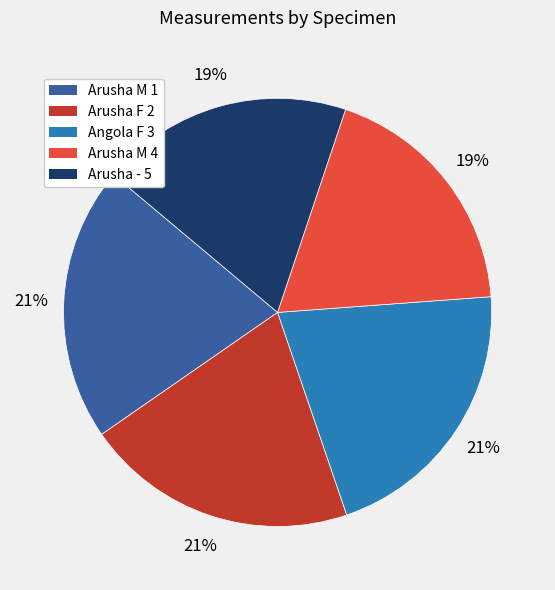

Combined, do Arusha M 4 and Arusha - 5 account for over 50%?

No